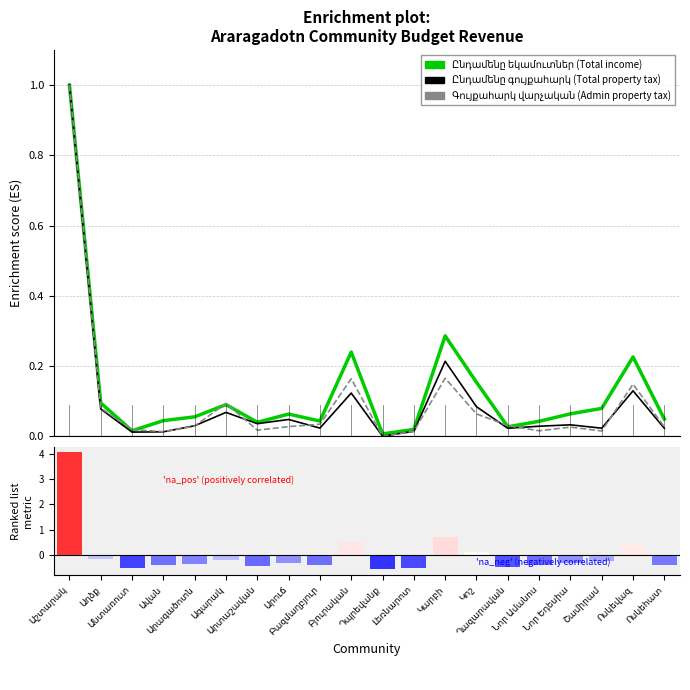

What is the highest value of the Գույքահարկ վարչական series?

1.0